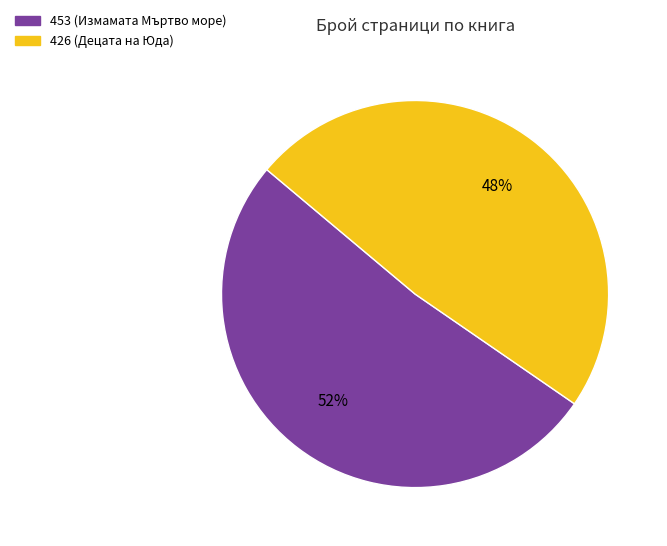

Count the number of slices in the pie.

2